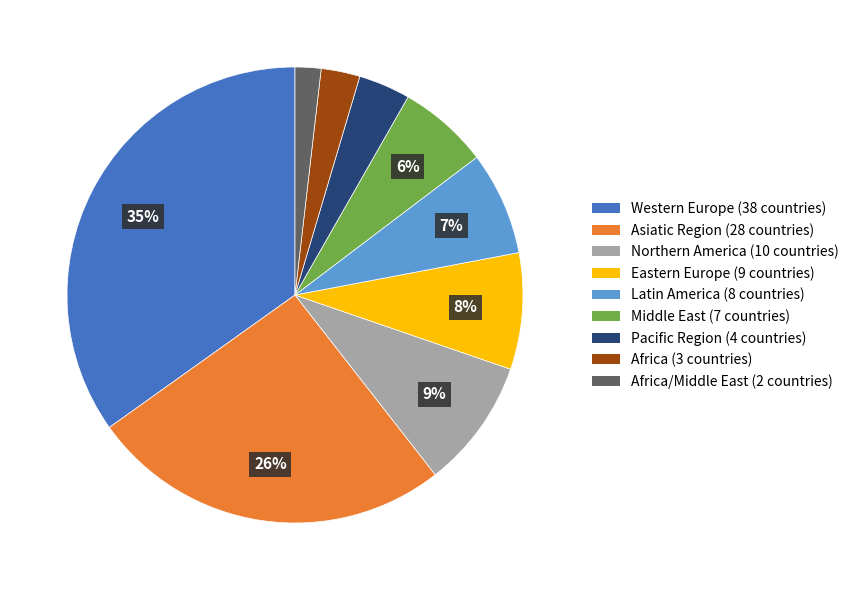

To the nearest percent, what is the average slice percentage?

11%